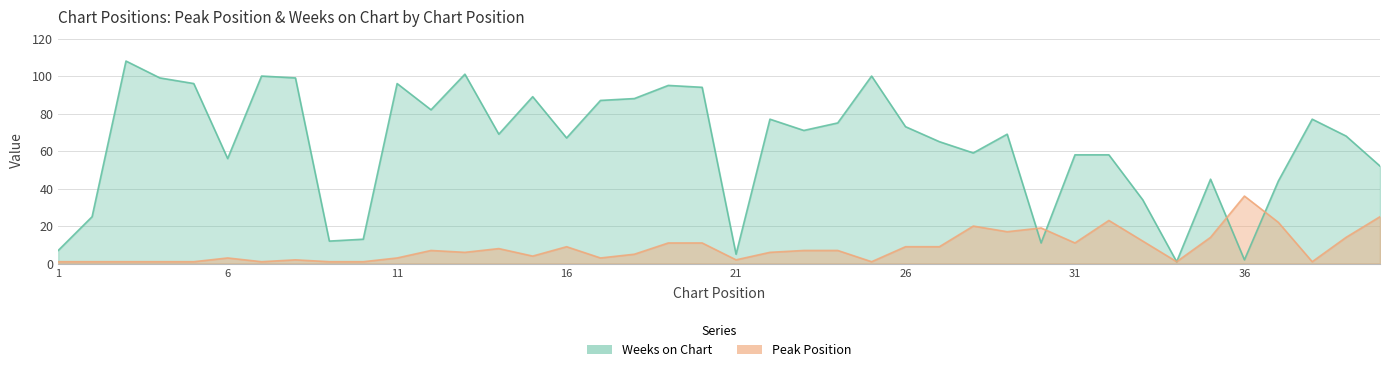

Reading right to left, list all the values displayed in this chart.

Peak Position: 40=25	39=14	38=1	37=22	36=36	35=14	34=1	33=12	32=23	31=11	30=19	29=17	28=20	27=9	26=9	25=1	24=7	23=7	22=6	21=2	20=11	19=11	18=5	17=3	16=9	15=4	14=8	13=6	12=7	11=3	10=1	9=1	8=2	7=1	6=3	5=1	4=1	3=1	2=1	1=1
Weeks on Chart: 40=52	39=68	38=77	37=44	36=2	35=45	34=1	33=34	32=58	31=58	30=11	29=69	28=59	27=65	26=73	25=100	24=75	23=71	22=77	21=5	20=94	19=95	18=88	17=87	16=67	15=89	14=69	13=101	12=82	11=96	10=13	9=12	8=99	7=100	6=56	5=96	4=99	3=108	2=25	1=7